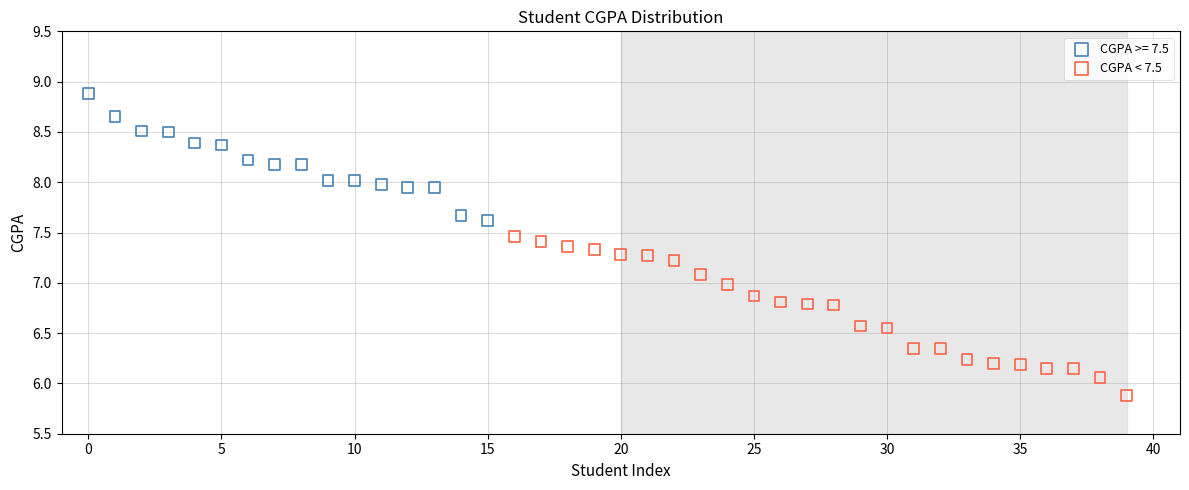

Which series contains the lowest Y value?

CGPA < 7.5